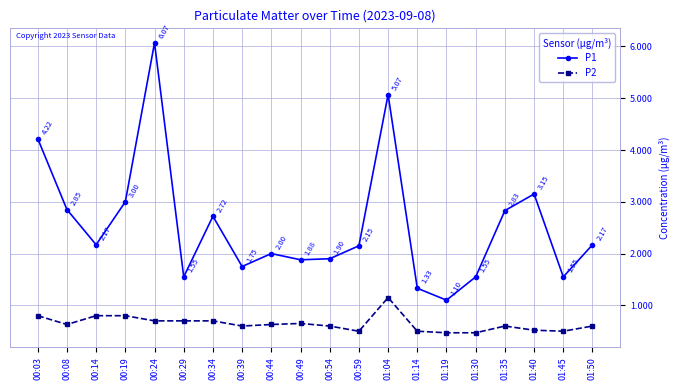

The value of P2 at 01:04 is 1.1. True or false?

True